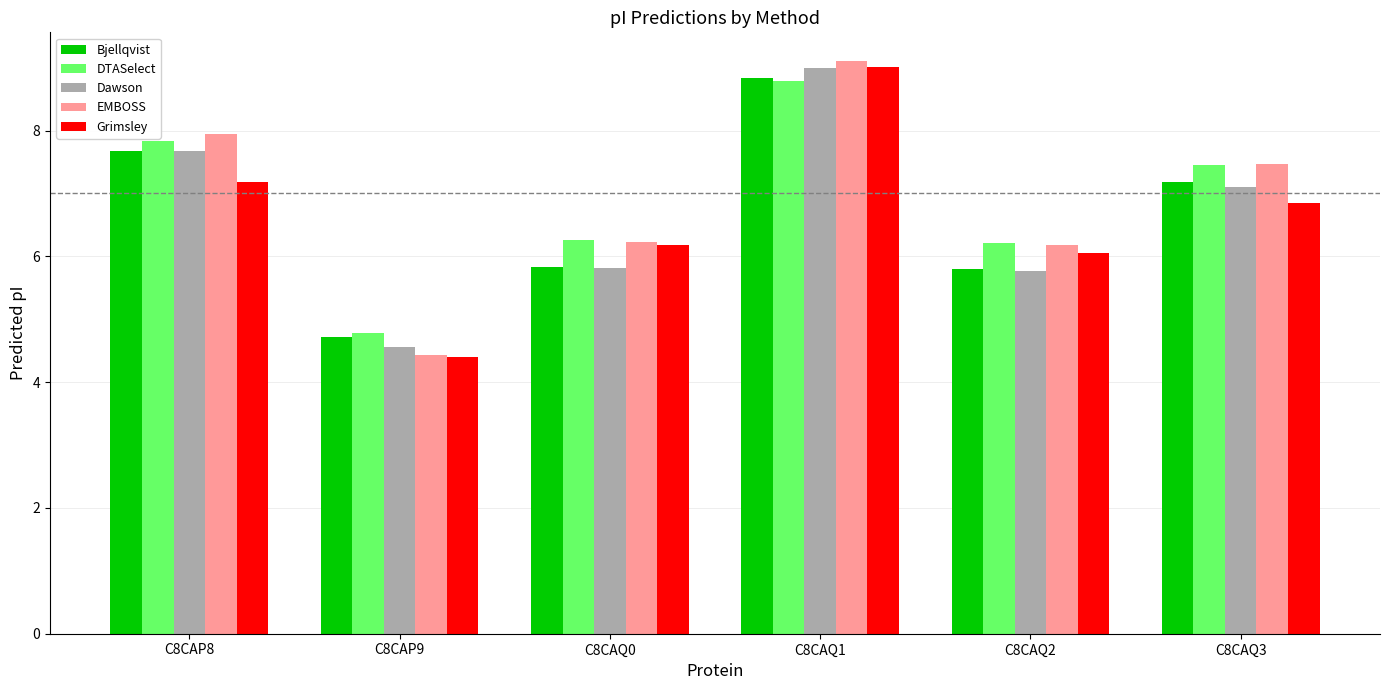

How many data points in Grimsley are above 6?

5